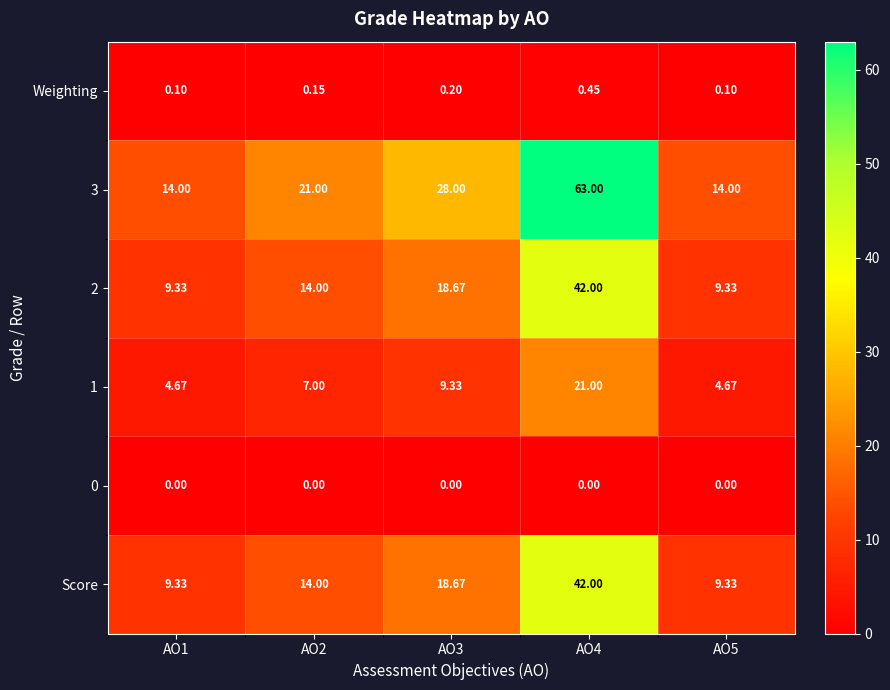

Is the value of 1 at AO2 greater than the value of 0 at AO3?

Yes